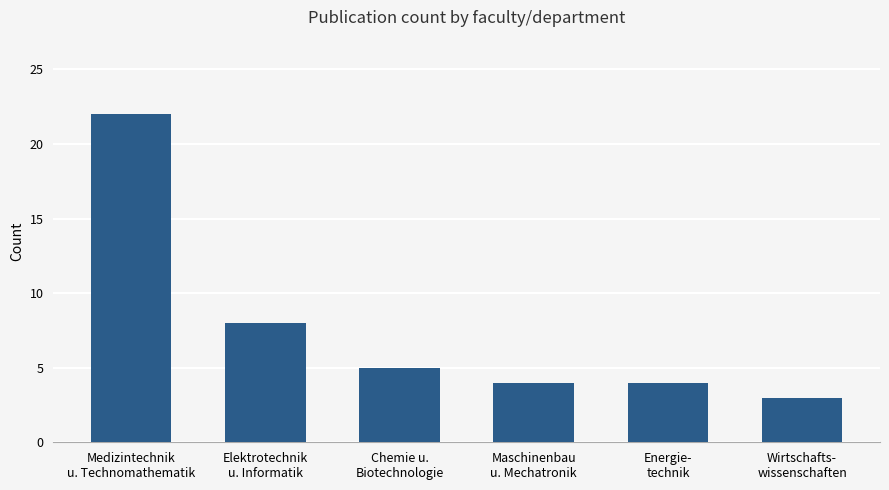

What is the maximum value shown in the chart?

22